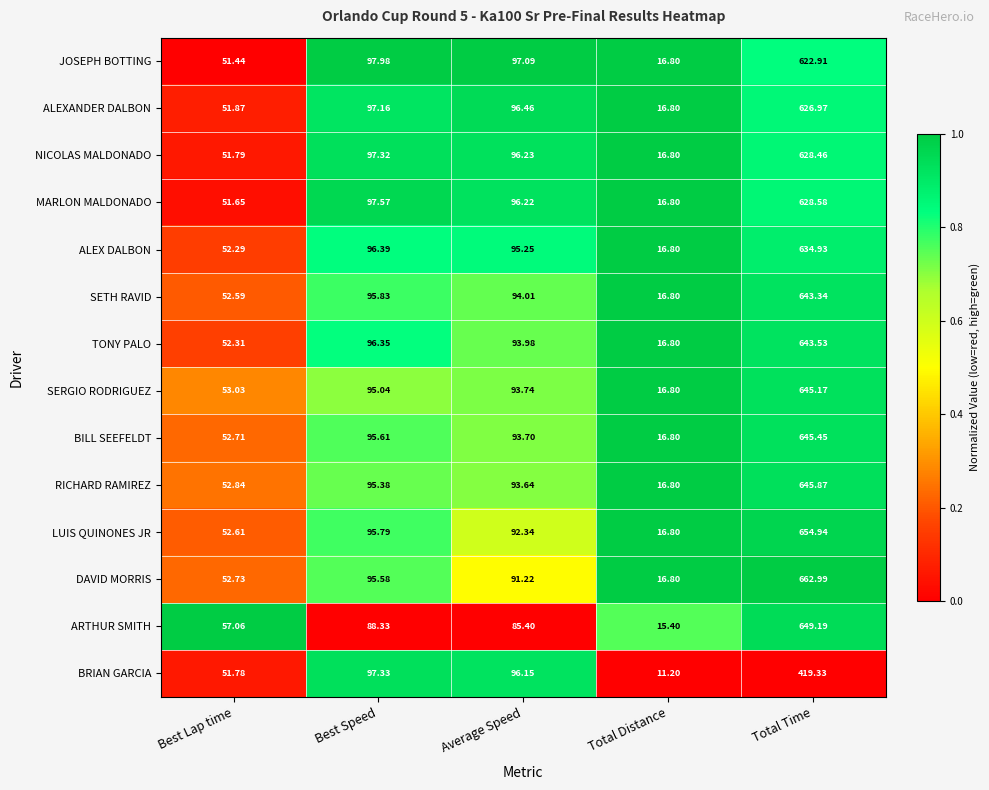

Which series has the largest range (max minus min)?

DAVID MORRIS